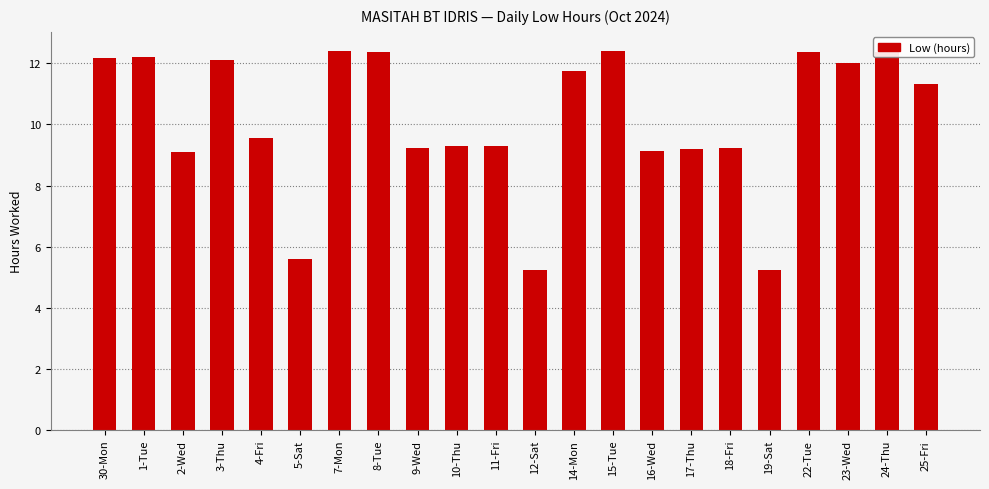

What is the minimum value shown in the chart?

5.2